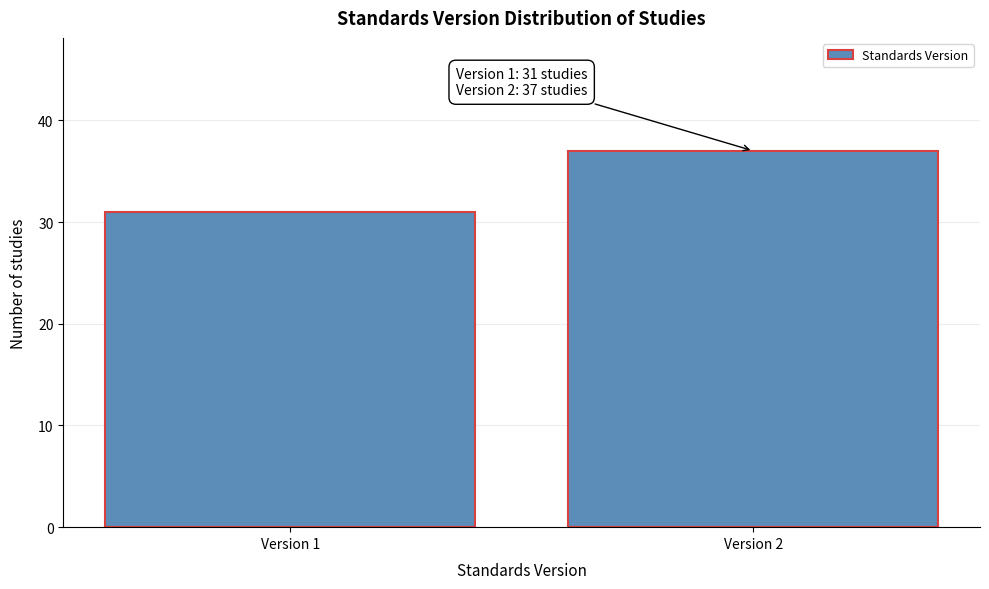

Reading left to right, list all the values displayed in this chart.

Version 1=31	Version 2=37